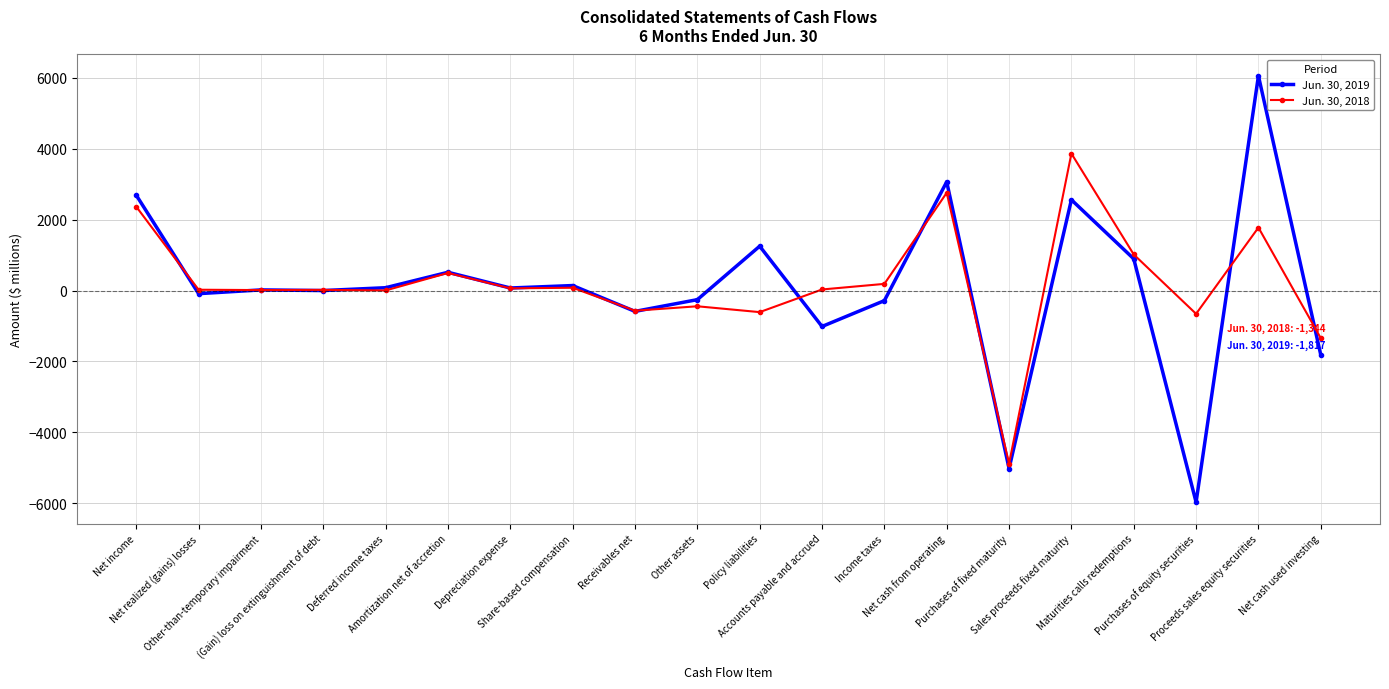

What is the average value of the Jun. 30, 2018 series?

209